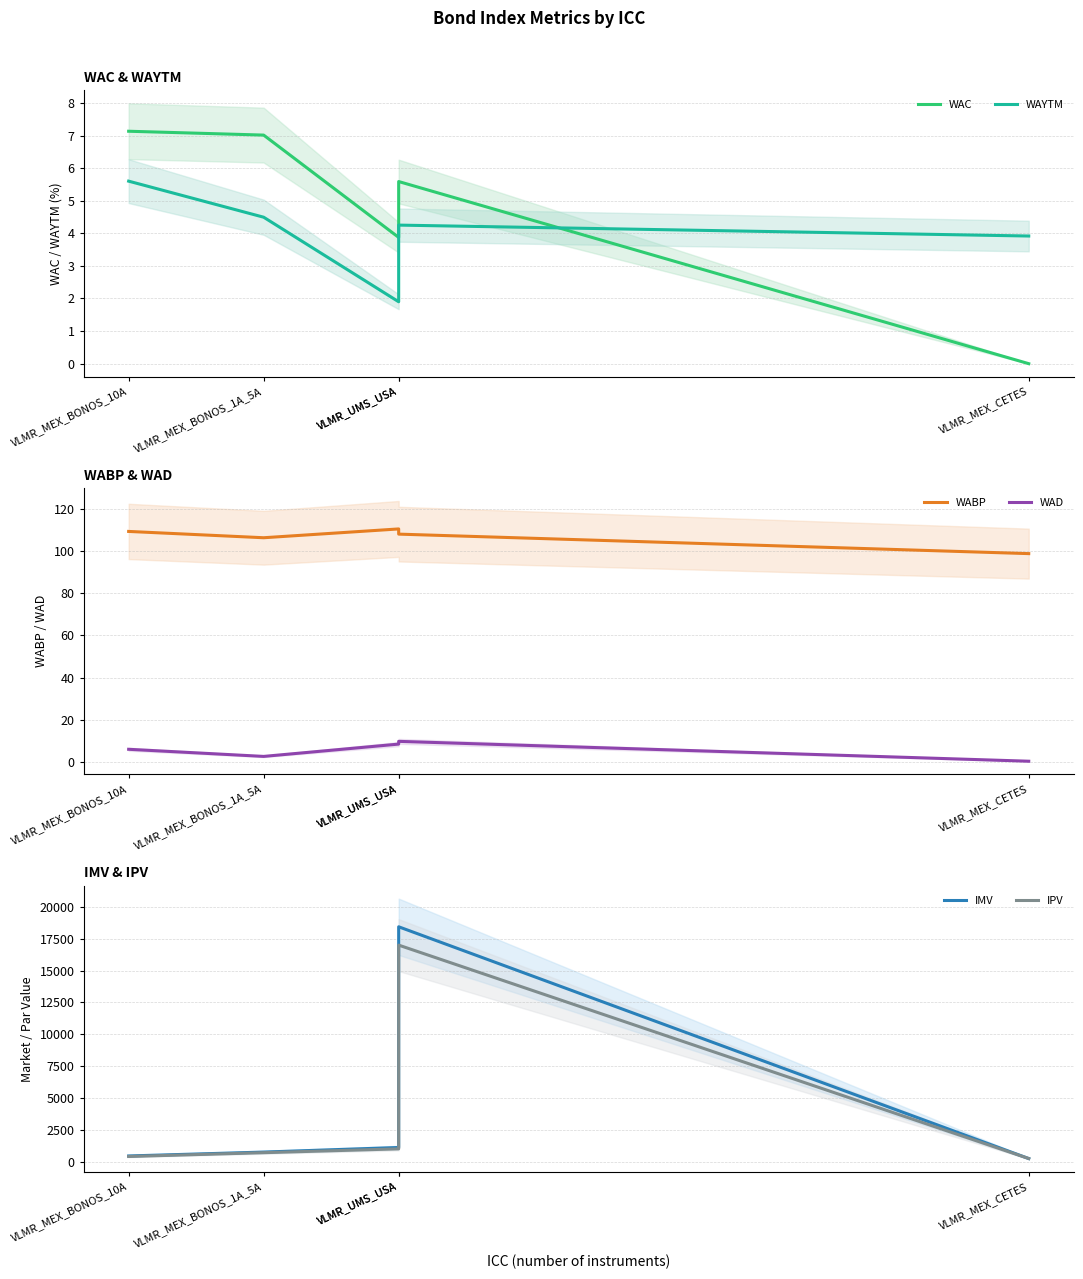

Reading left to right, what are all the values shown in this chart?

WAC: VLMR_MEX_BONOS_10A=7.1	VLMR_MEX_BONOS_1A_5A=7.0	VLMR_UMS_USA=3.9	VLMR_UMS_USA=5.6	VLMR_MEX_CETES=0.0
WAYTM: VLMR_MEX_BONOS_10A=5.6	VLMR_MEX_BONOS_1A_5A=4.5	VLMR_UMS_USA=1.9	VLMR_UMS_USA=4.3	VLMR_MEX_CETES=3.9
WABP: VLMR_MEX_BONOS_10A=109.2	VLMR_MEX_BONOS_1A_5A=106.2	VLMR_UMS_USA=110.4	VLMR_UMS_USA=108.0	VLMR_MEX_CETES=98.7
WAD: VLMR_MEX_BONOS_10A=6.0	VLMR_MEX_BONOS_1A_5A=2.6	VLMR_UMS_USA=8.4	VLMR_UMS_USA=9.7	VLMR_MEX_CETES=0.3
IMV: VLMR_MEX_BONOS_10A=441.8	VLMR_MEX_BONOS_1A_5A=746.9	VLMR_UMS_USA=1106.1	VLMR_UMS_USA=18440.1	VLMR_MEX_CETES=237.0
IPV: VLMR_MEX_BONOS_10A=400.0	VLMR_MEX_BONOS_1A_5A=700.0	VLMR_UMS_USA=1000.0	VLMR_UMS_USA=17000.0	VLMR_MEX_CETES=240.0